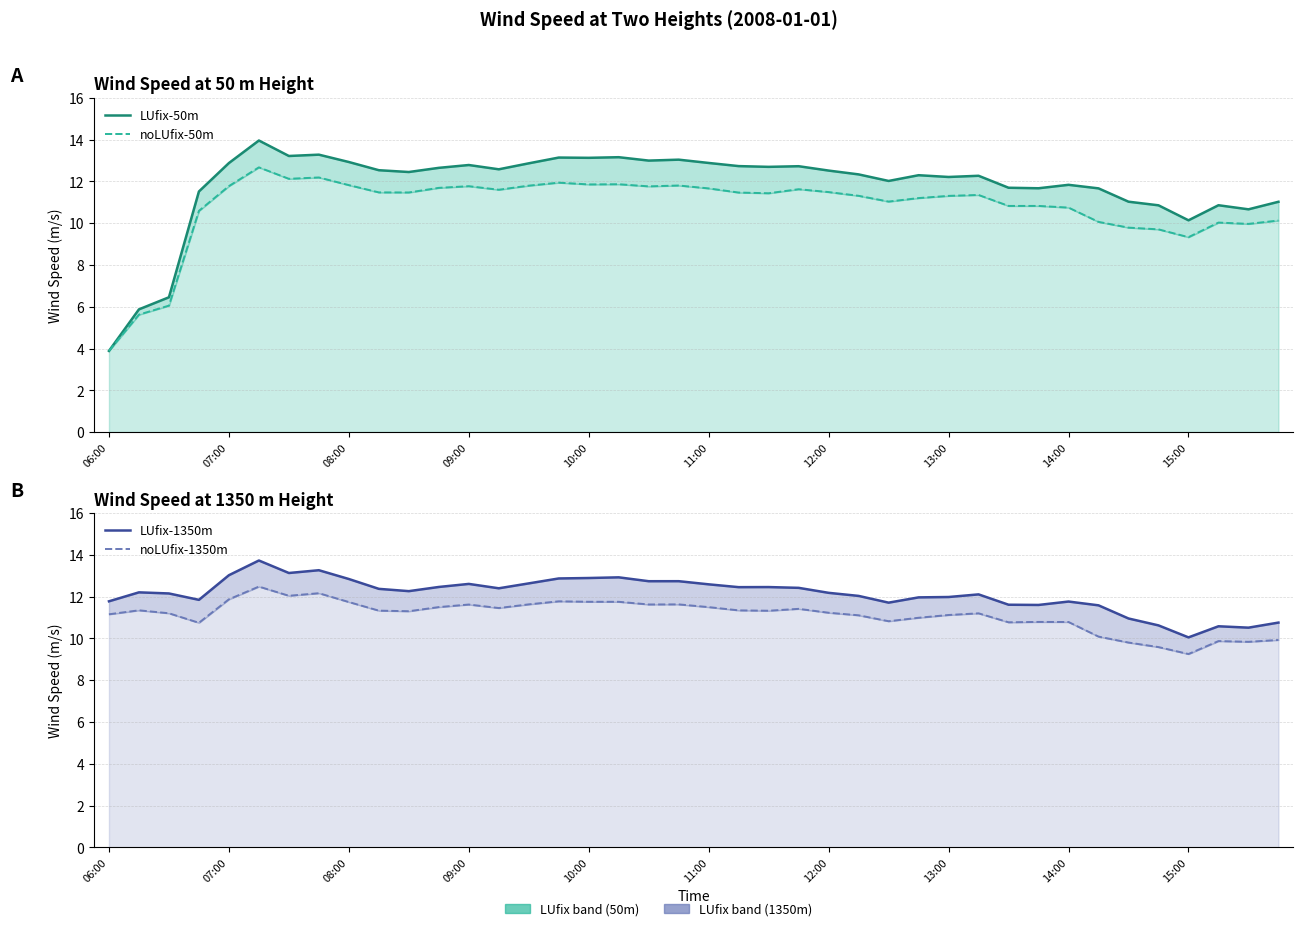

In LUfix-50m, how many points are lower than both neighbors (excluding endpoints)?

11